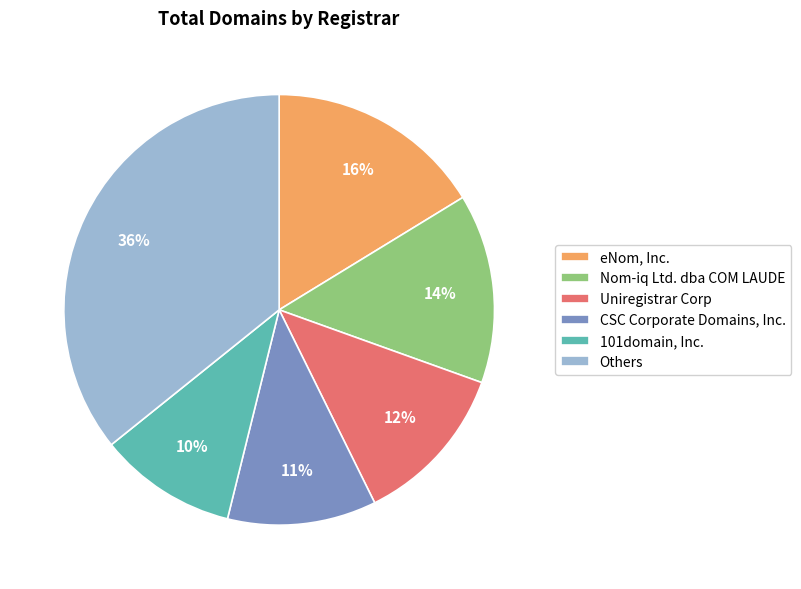

Combined, do Uniregistrar Corp and eNom, Inc. account for over 50%?

No